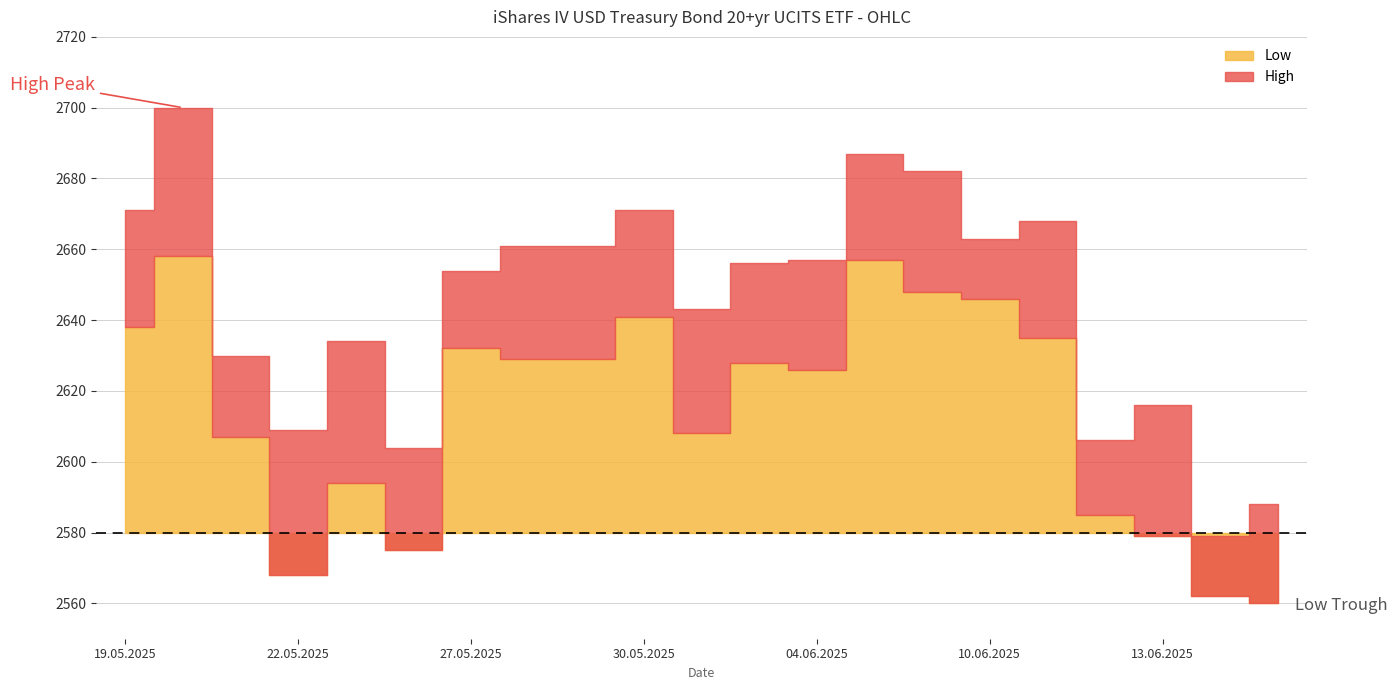

Is it true that Close equals 3769 at 23.05.2025?

False